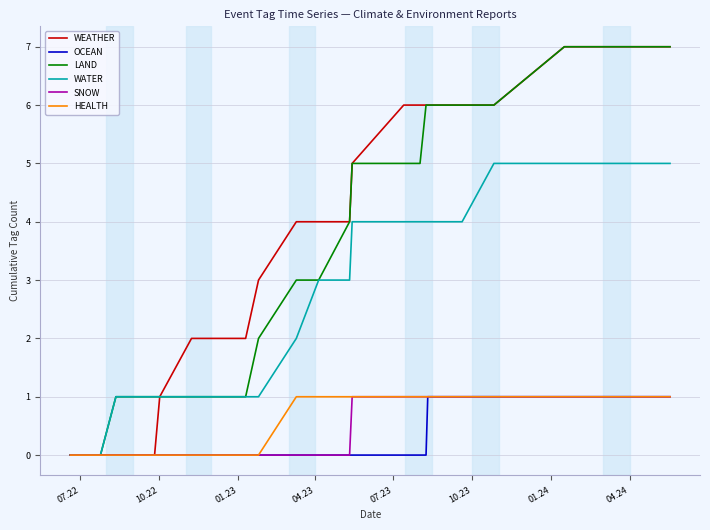

What is the greatest value displayed?

7